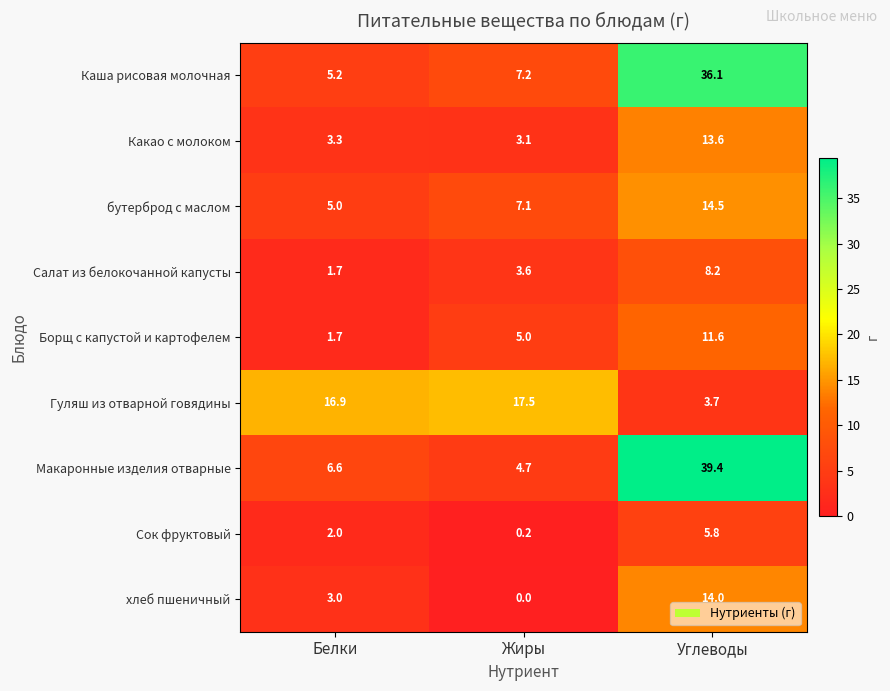

Reading right to left, what are all the values shown in this chart?

Каша рисовая молочная: Углеводы=36.1	Жиры=7.2	Белки=5.2
Какао с молоком: Углеводы=13.6	Жиры=3.1	Белки=3.3
бутерброд с маслом: Углеводы=14.5	Жиры=7.1	Белки=5.0
Салат из белокочанной капусты: Углеводы=8.2	Жиры=3.6	Белки=1.7
Борщ с капустой и картофелем: Углеводы=11.6	Жиры=5.0	Белки=1.7
Гуляш из отварной говядины: Углеводы=3.7	Жиры=17.5	Белки=16.9
Макаронные изделия отварные: Углеводы=39.4	Жиры=4.7	Белки=6.6
Сок фруктовый: Углеводы=5.8	Жиры=0.2	Белки=2.0
хлеб пшеничный: Углеводы=14.0	Жиры=0.0	Белки=3.0